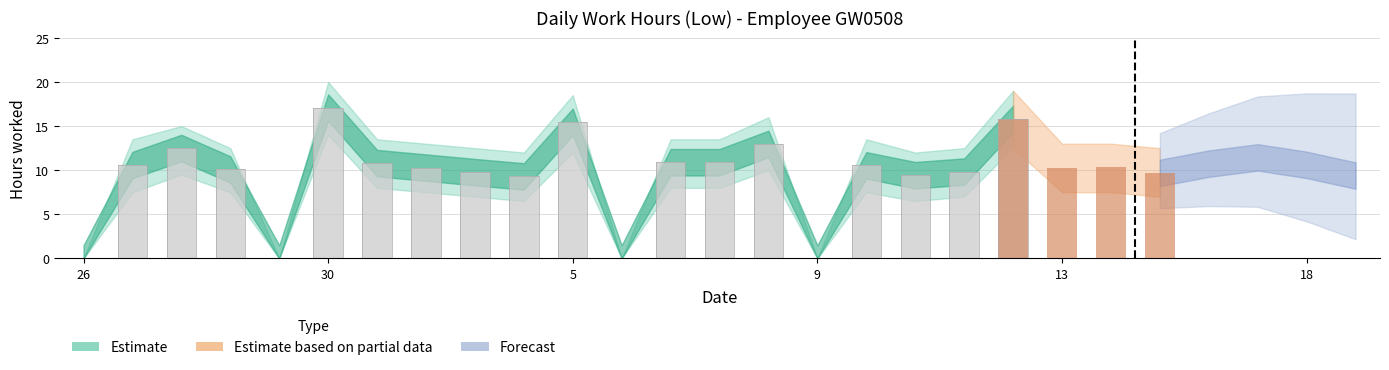

What is the difference between the maximum and minimum values in the Low (hours) series?

17.1